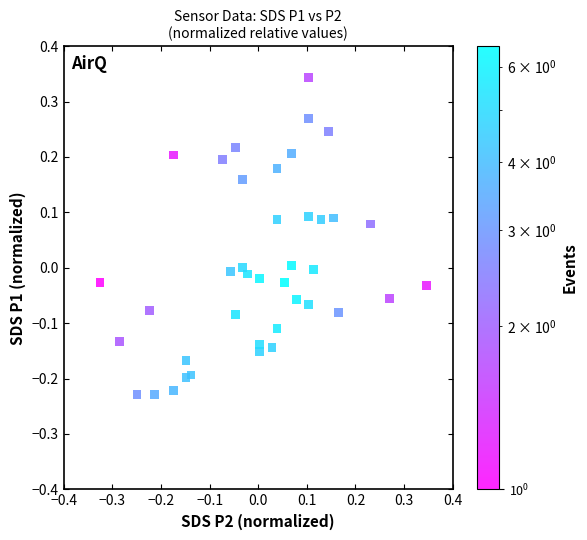

What is the range of X values (max minus min)?

0.7